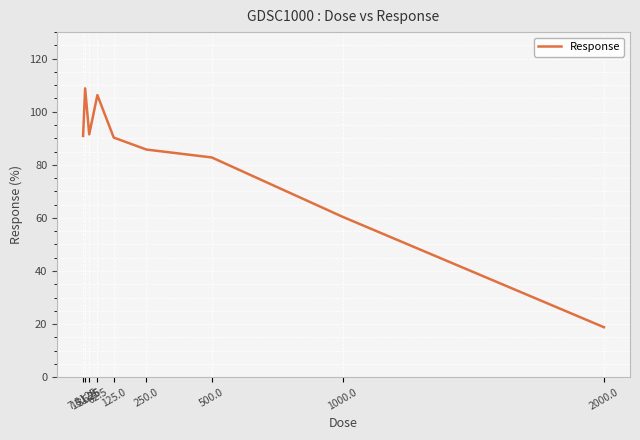

What is the maximum value shown in the chart?

108.8